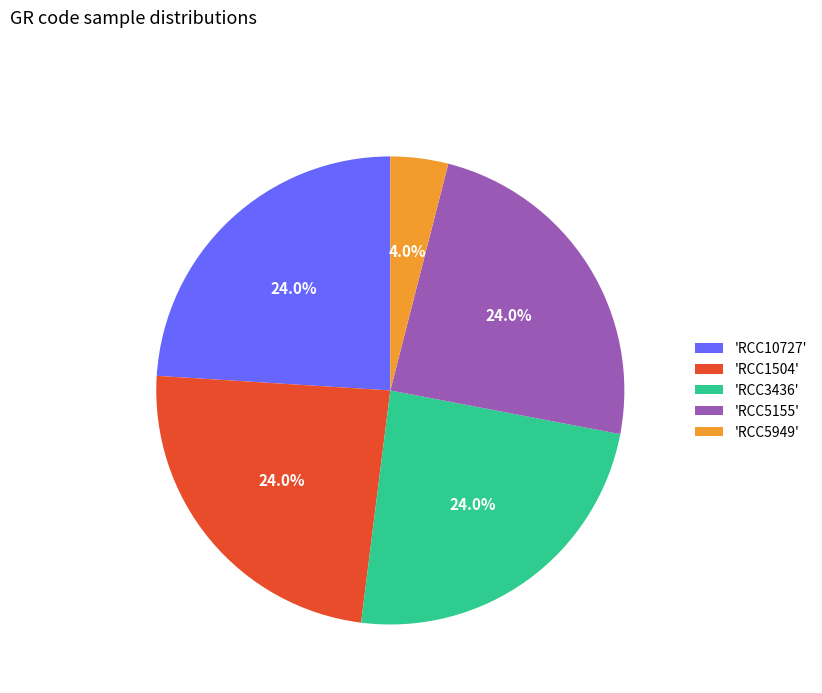

What percentage is NOT represented by 'RCC1504'?

76.0%